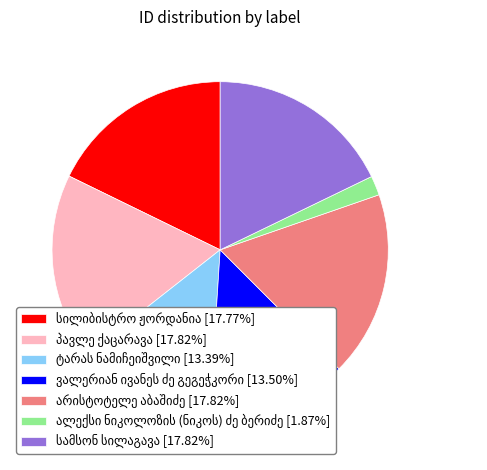

Is there any slice that represents more than half of the pie?

No